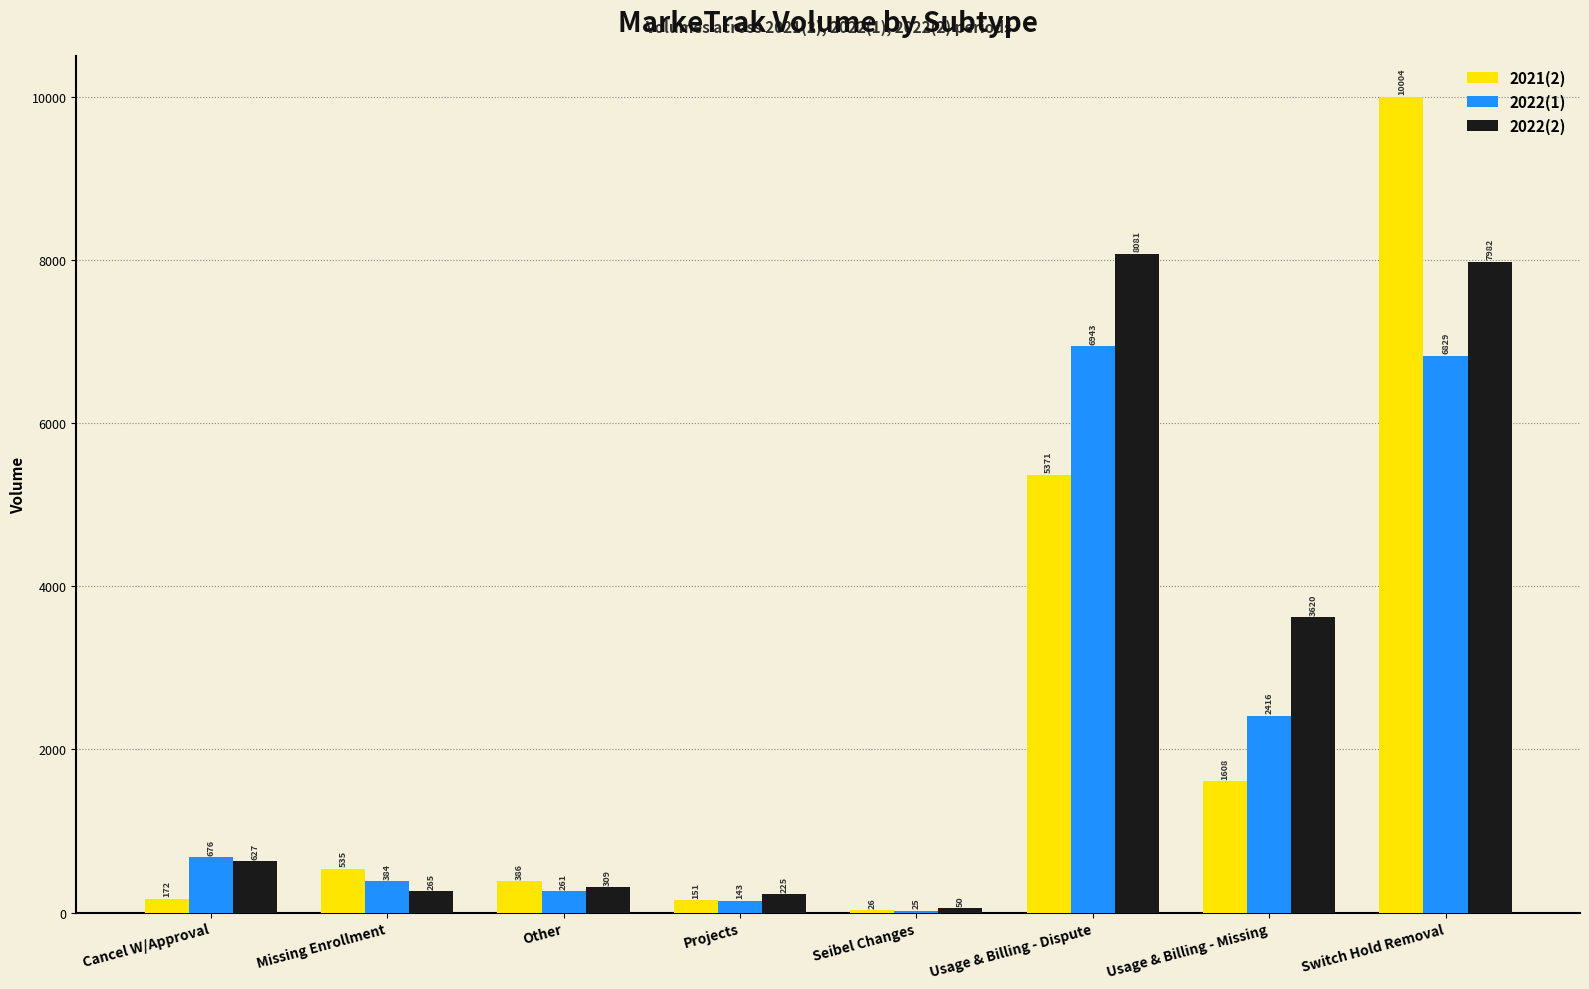

The value of 2022(1) at Cancel W/Approval is 676. True or false?

True